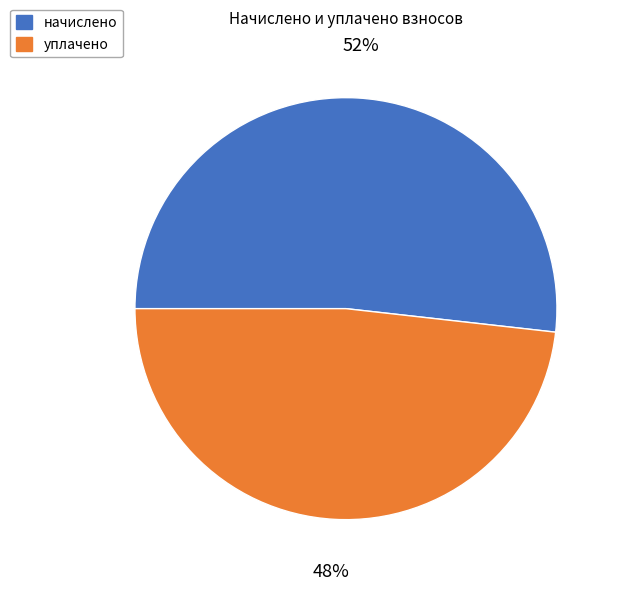

Combined, do начислено and уплачено account for over 50%?

Yes